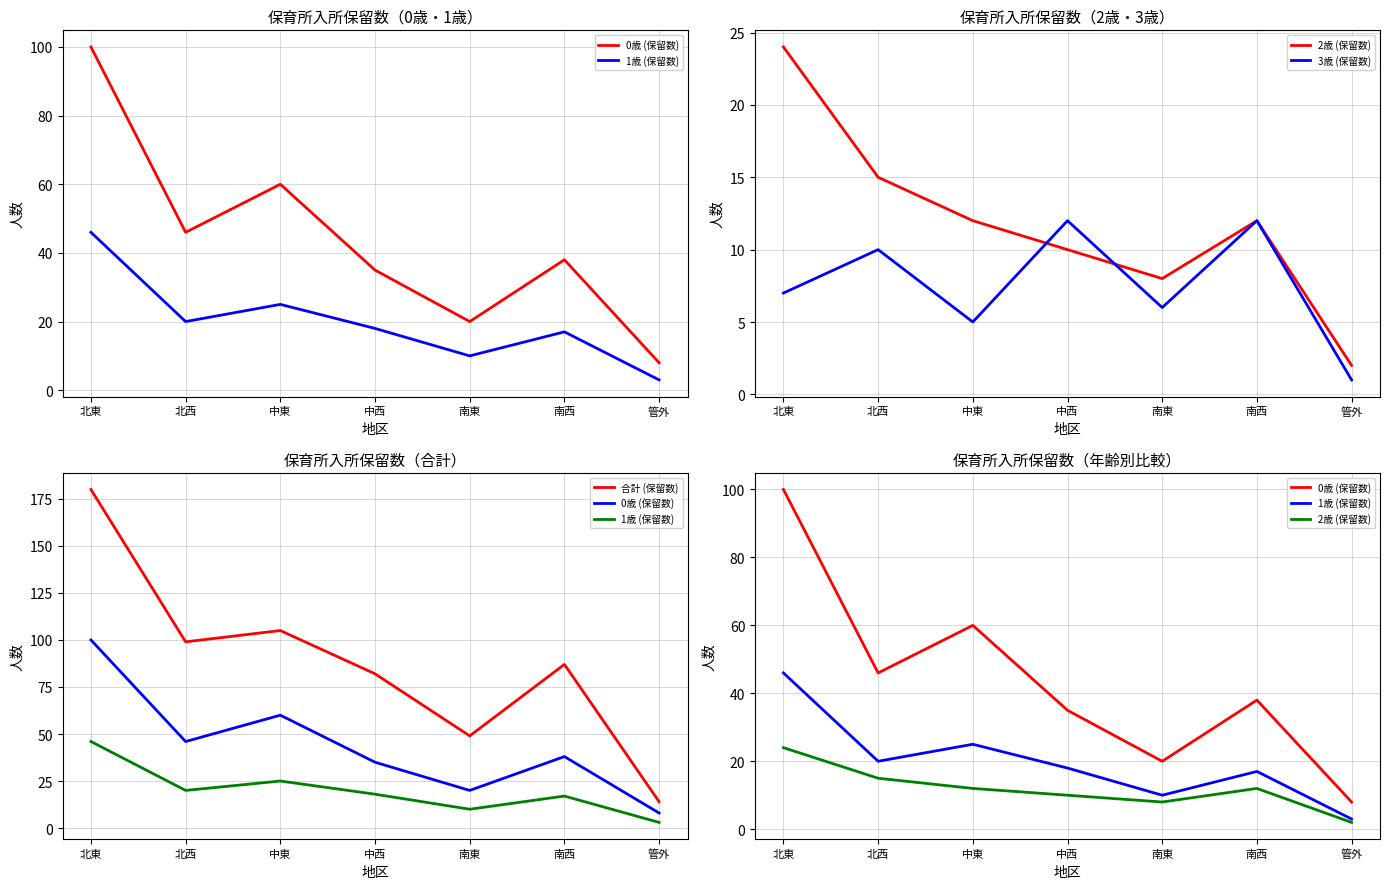

True or false: 3歳 (保留数) and 1歳 (保留数) cross at least once.

False